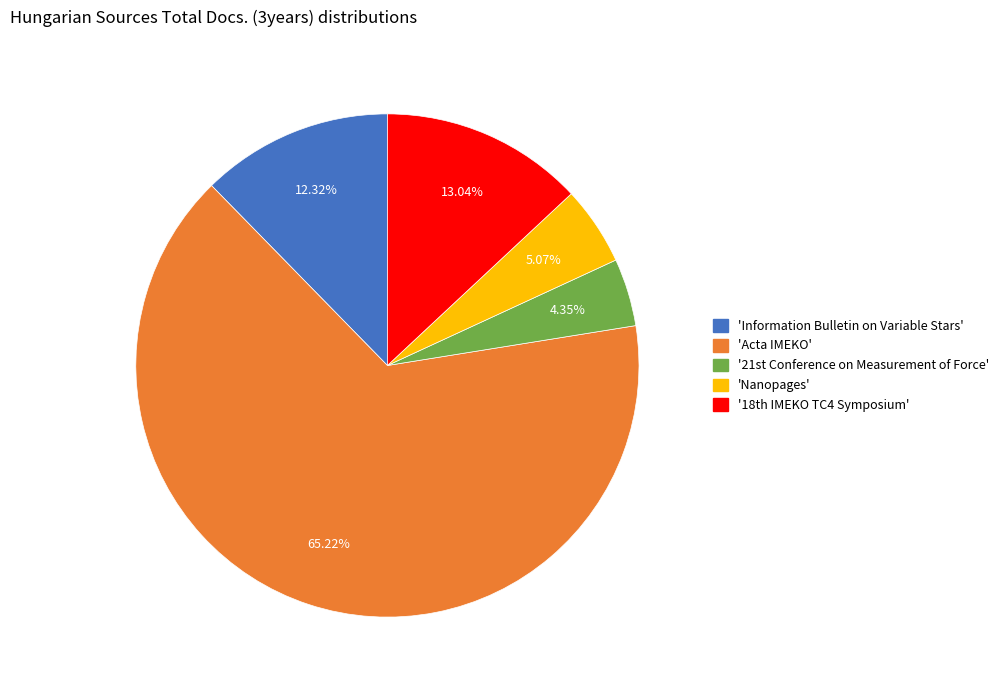

Does any single category account for the majority?

Yes